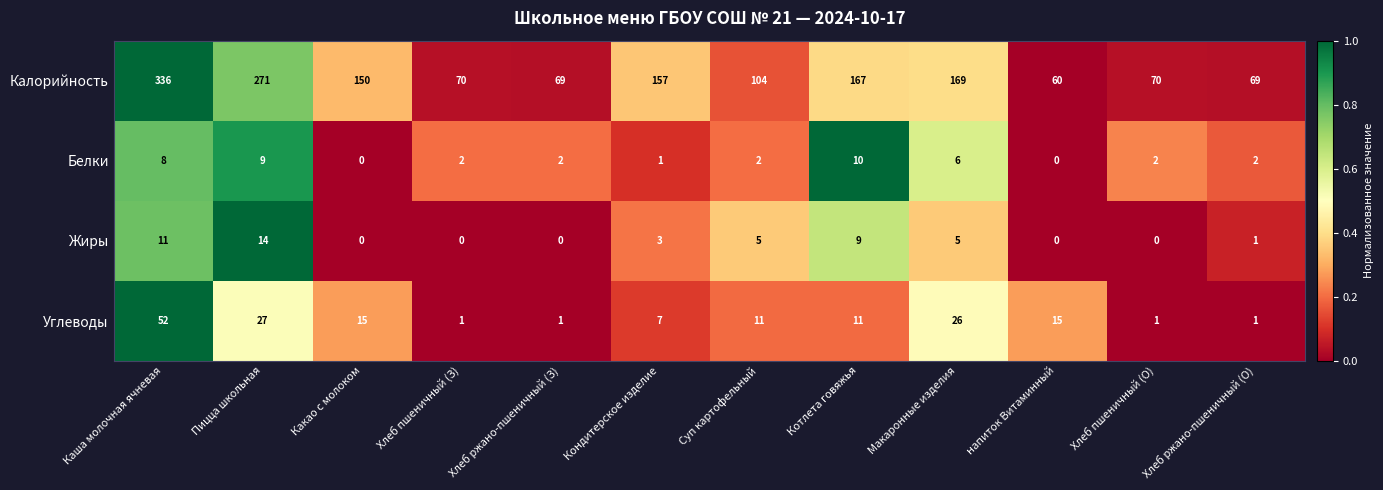

Which series has the largest total across all categories?

Калорийность